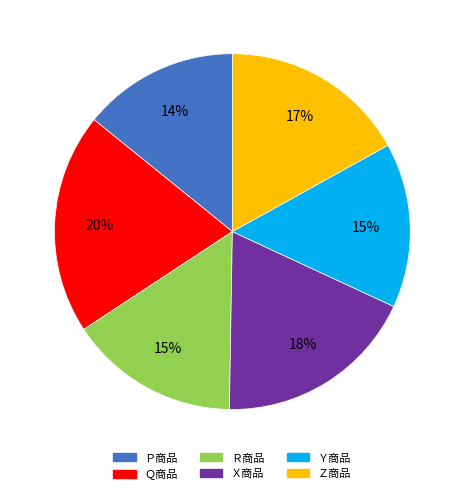

The Ｘ商品 slice represents 33% of the pie. True or false?

False